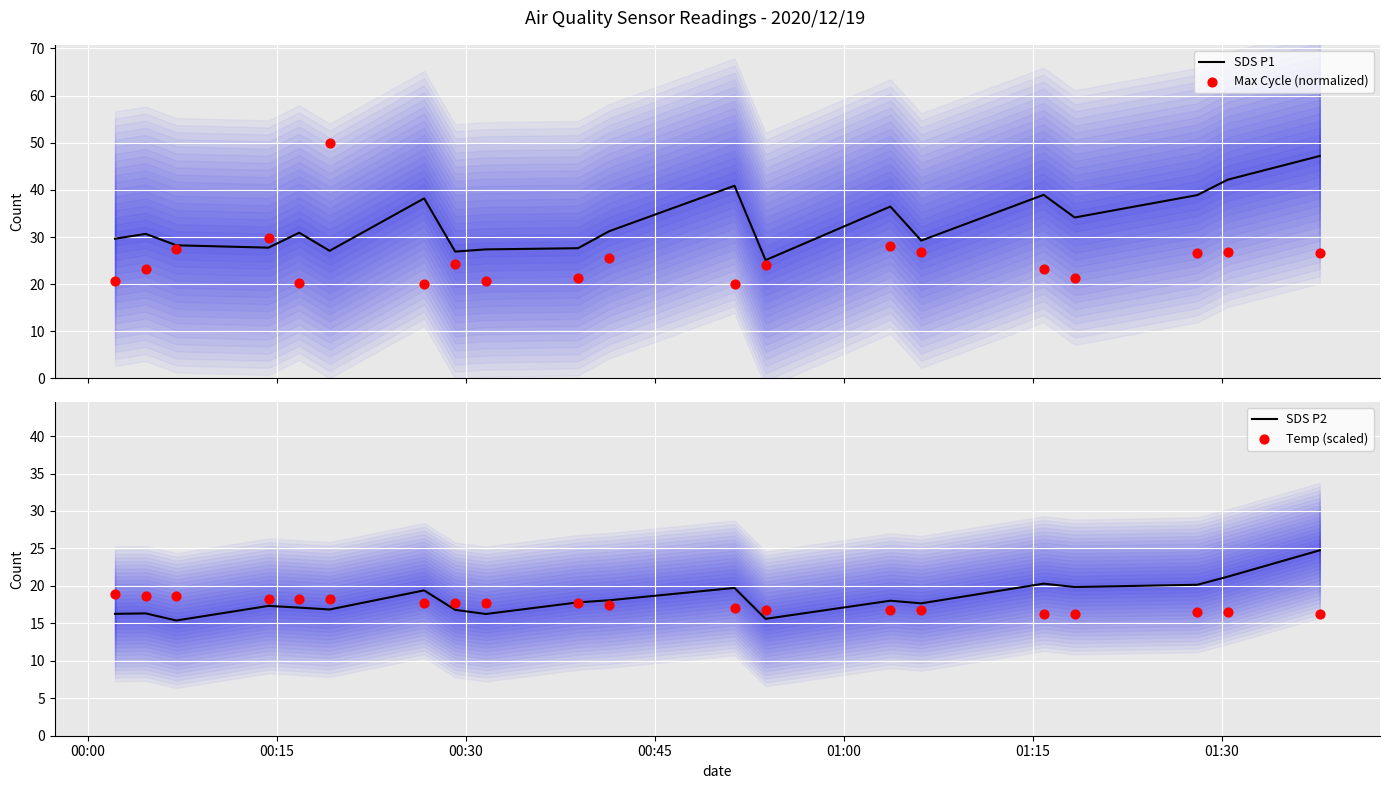

Which series contains the lowest Y value?

SDS P2